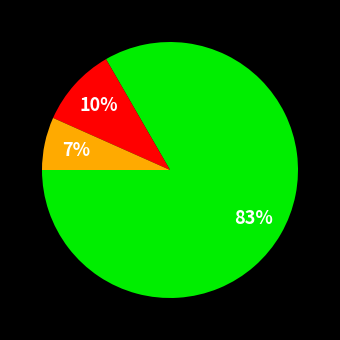

To the nearest percent, what is the average slice percentage?

33%